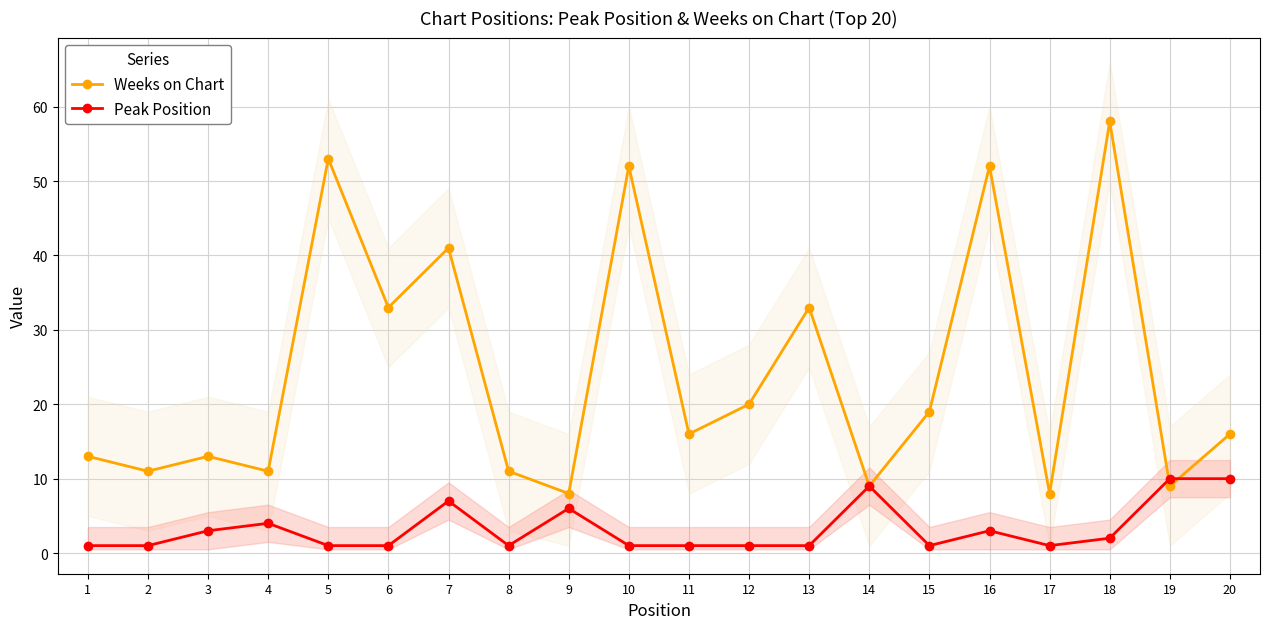

Rank the series by their average value, from highest to lowest.

Weeks on Chart, Peak Position